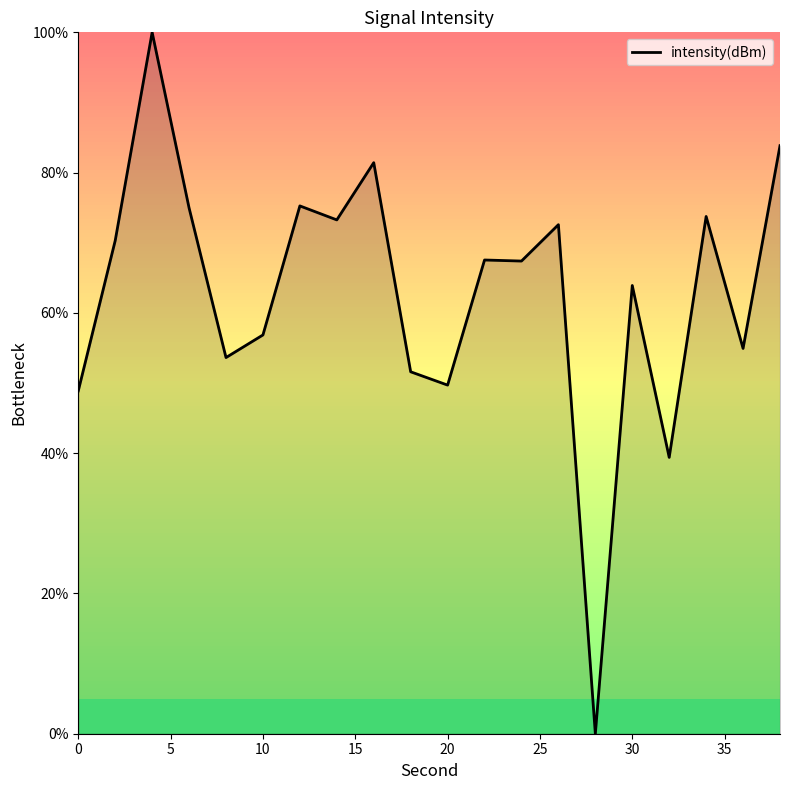

How many positive values are there?

19